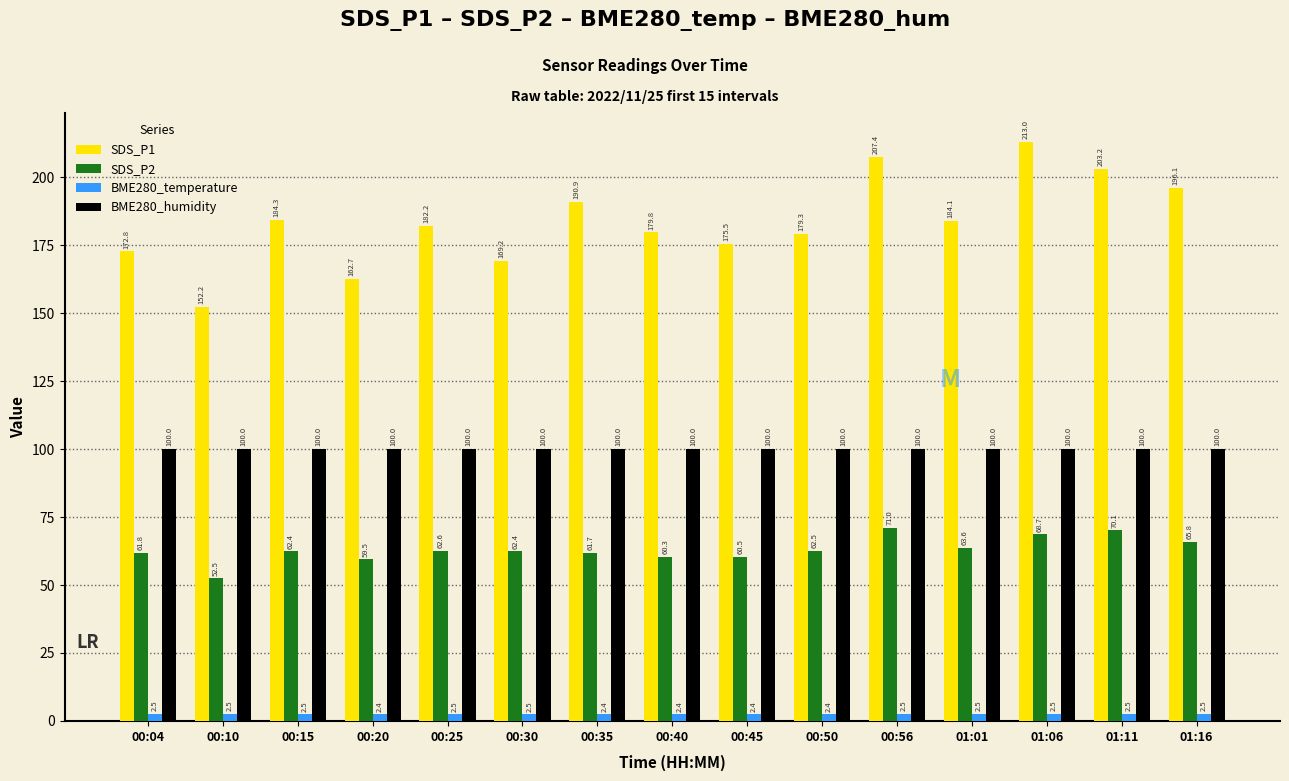

How many groups of bars are there?

15